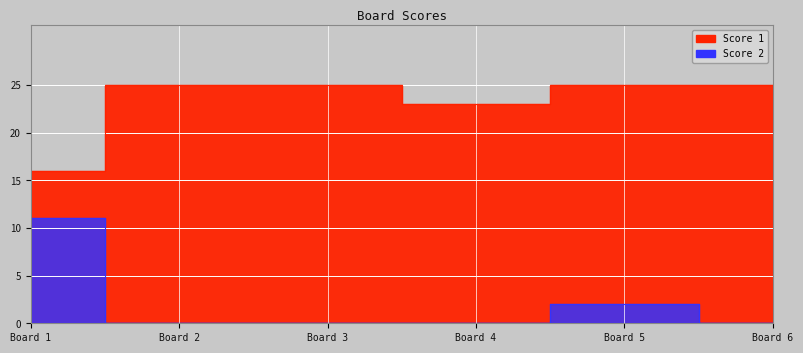

What is the difference between the highest and lowest values at Board 3?

25